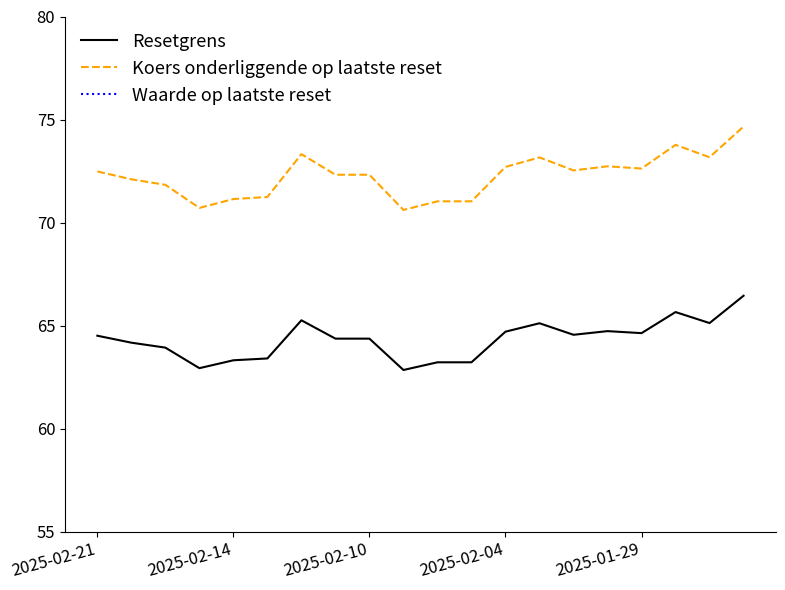

What is the lowest value of the Koers onderliggende op laatste reset series?

70.6